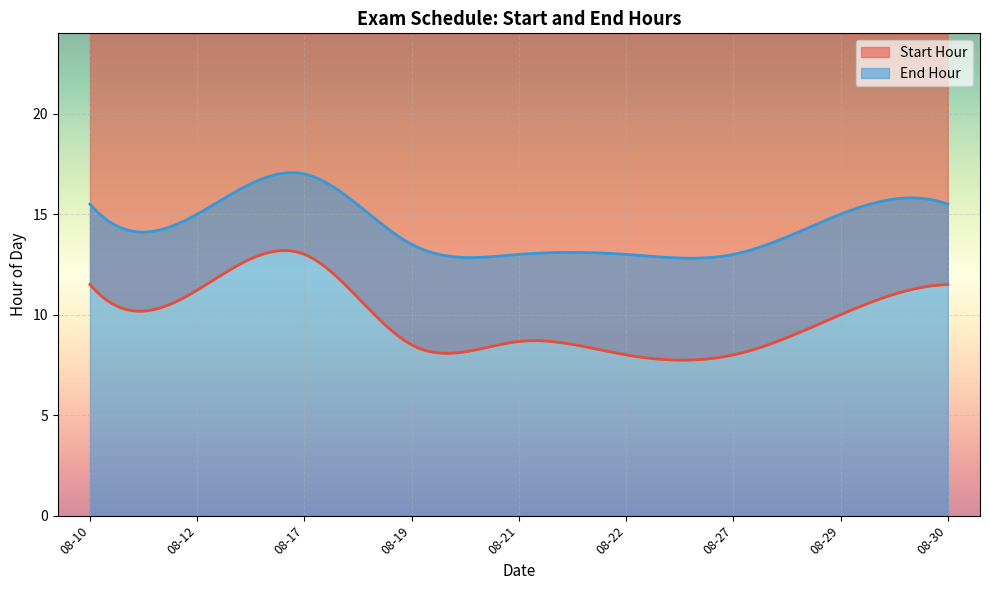

What is the spread (max minus min) of values at 2013-08-12?

4